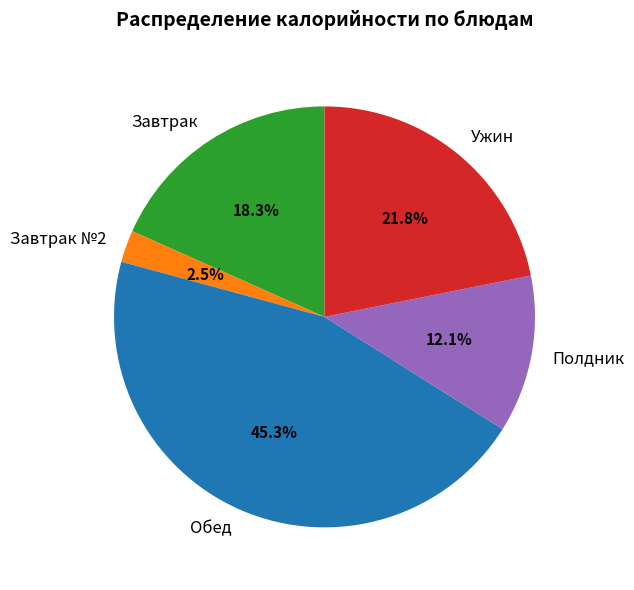

Which category has the biggest portion of the pie?

Обед